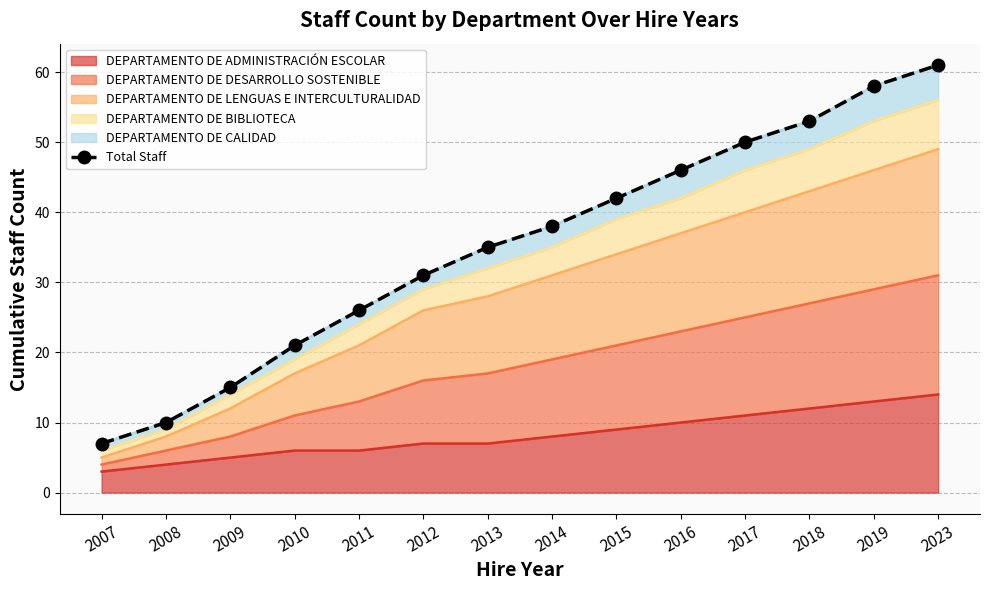

What is the maximum value for DEPARTAMENTO DE ADMINISTRACIÓN ESCOLAR?

14